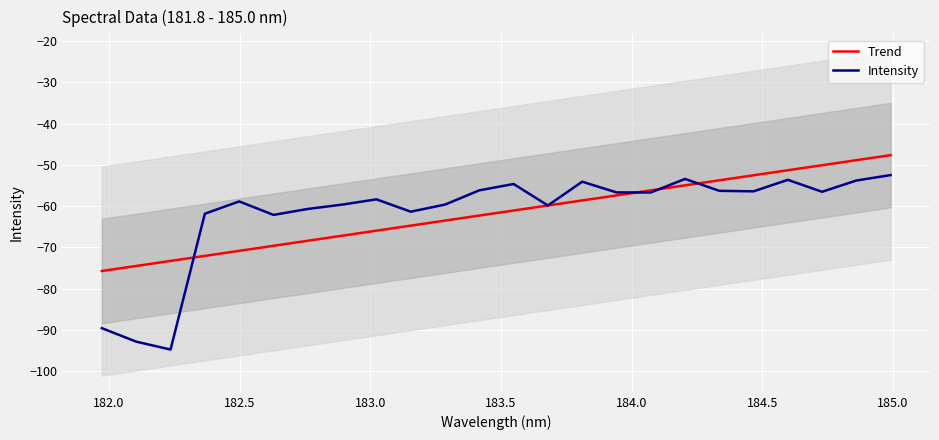

Which series has the widest spread of values?

Intensity